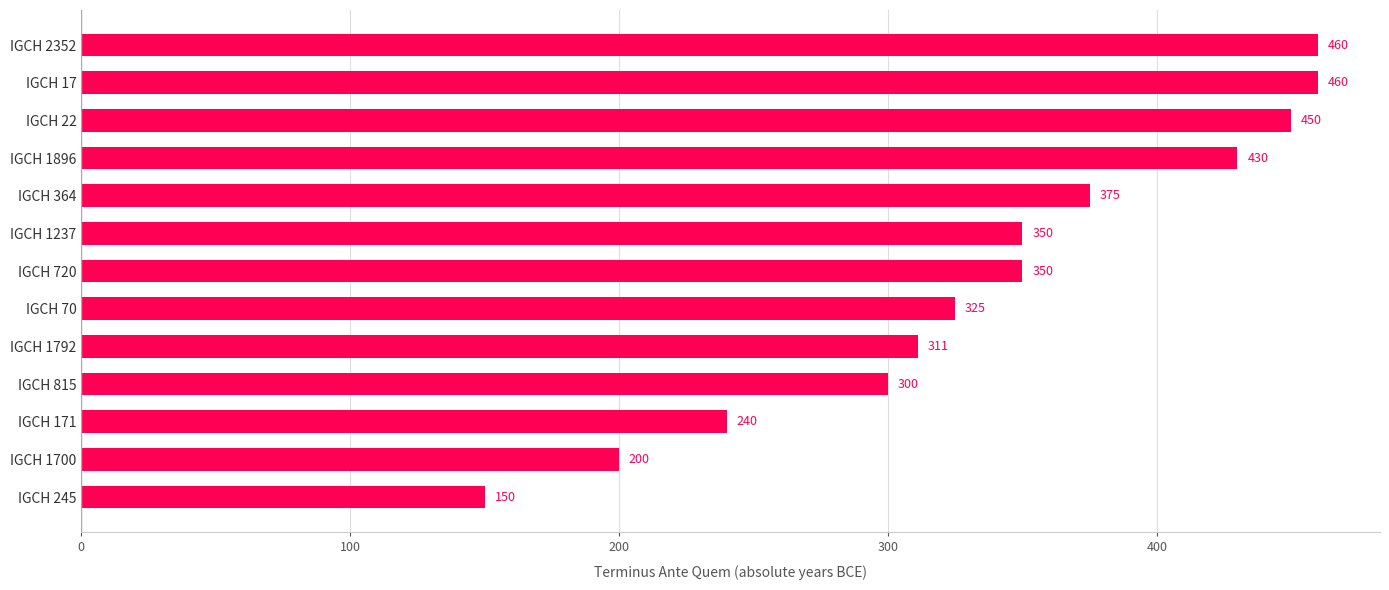

Reading bottom to top, what are all the values shown in this chart?

150	200	240	300	311	325	350	350	375	430	450	460	460